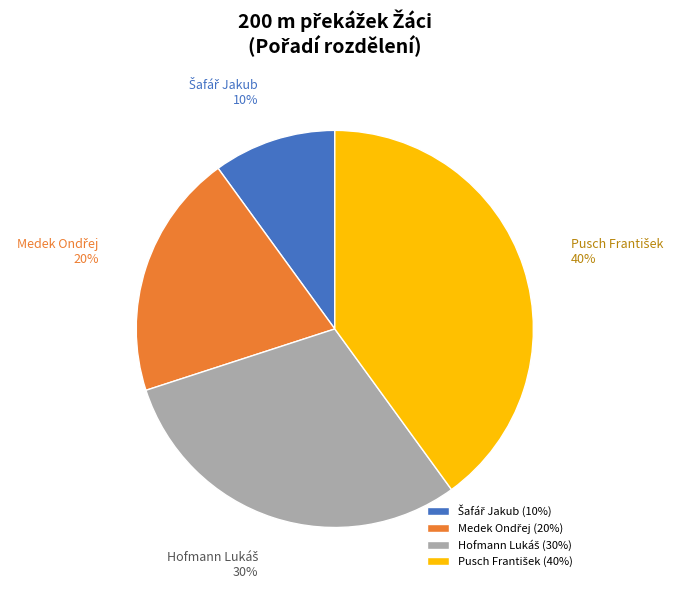

Is there any slice that represents more than half of the pie?

No